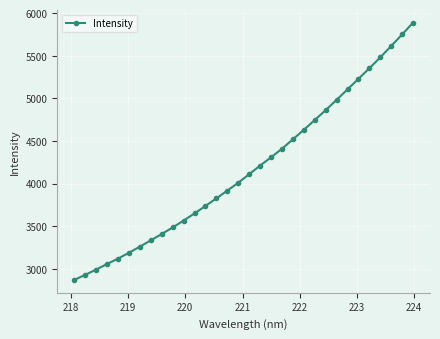

What is the greatest value displayed?

5889.1